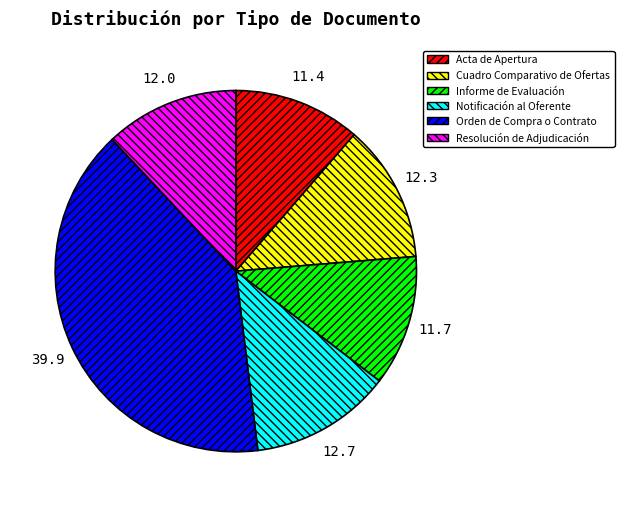

Does Resolución de Adjudicación account for over 50% of the chart?

No